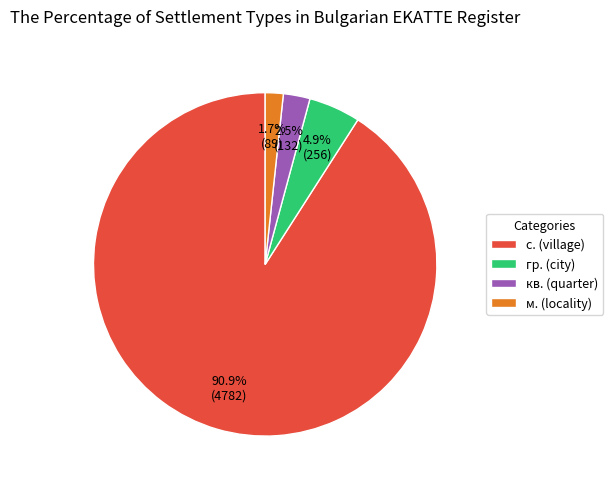

What is the majority slice?

с. (village)